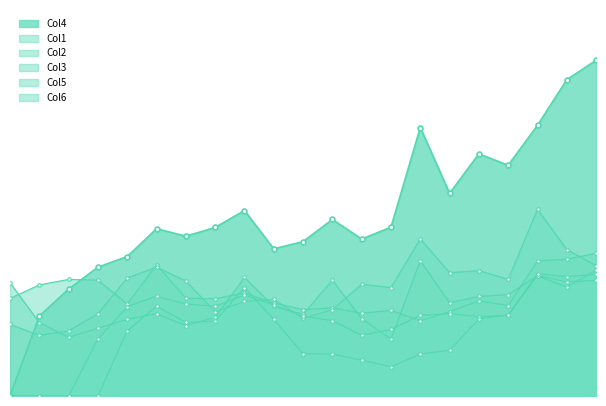

The value of Col6 at 1991 is 11282. True or false?

True